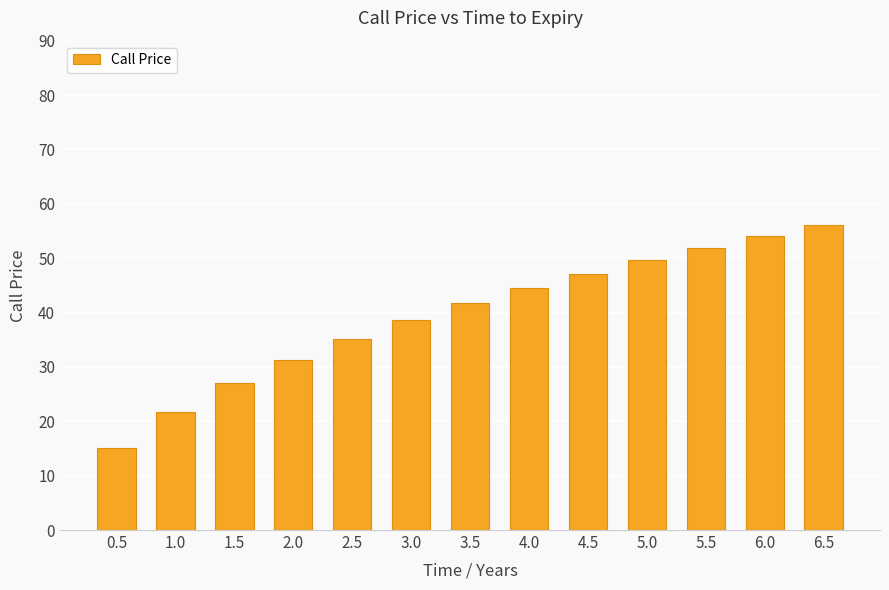

List the labels in order of value, smallest first.

0.5, 1.0, 1.5, 2.0, 2.5, 3.0, 3.5, 4.0, 4.5, 5.0, 5.5, 6.0, 6.5